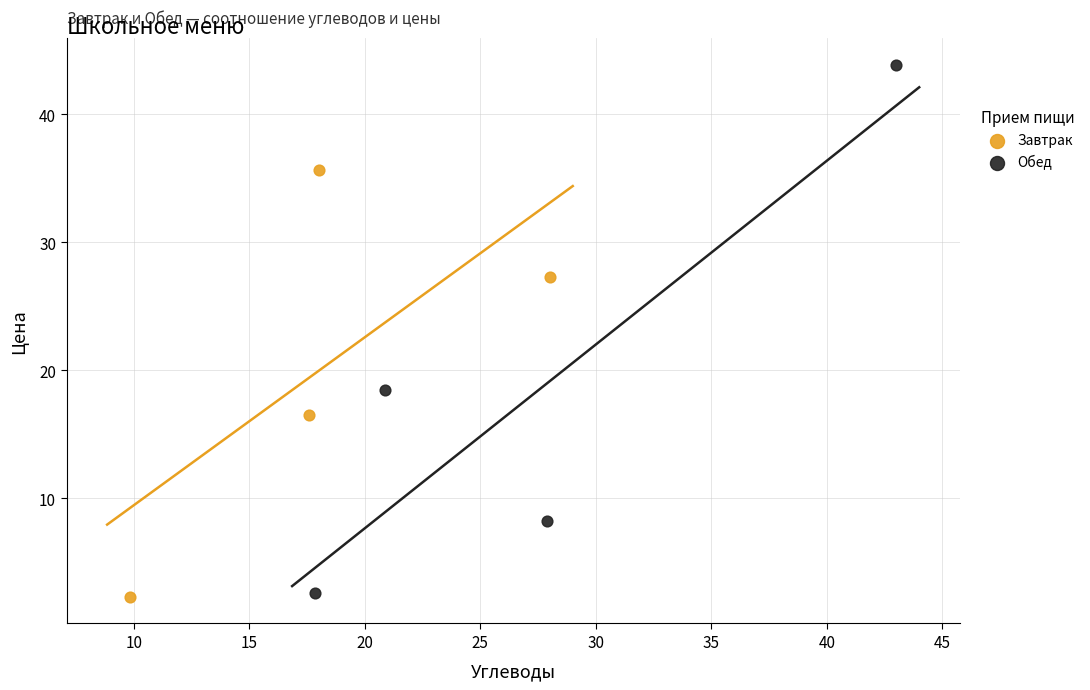

Which series reaches the maximum Y coordinate?

Обед